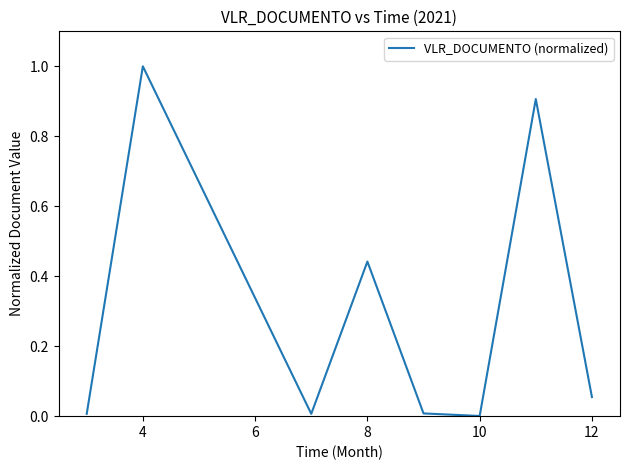

What is the difference between the maximum and second lowest values?

1.0